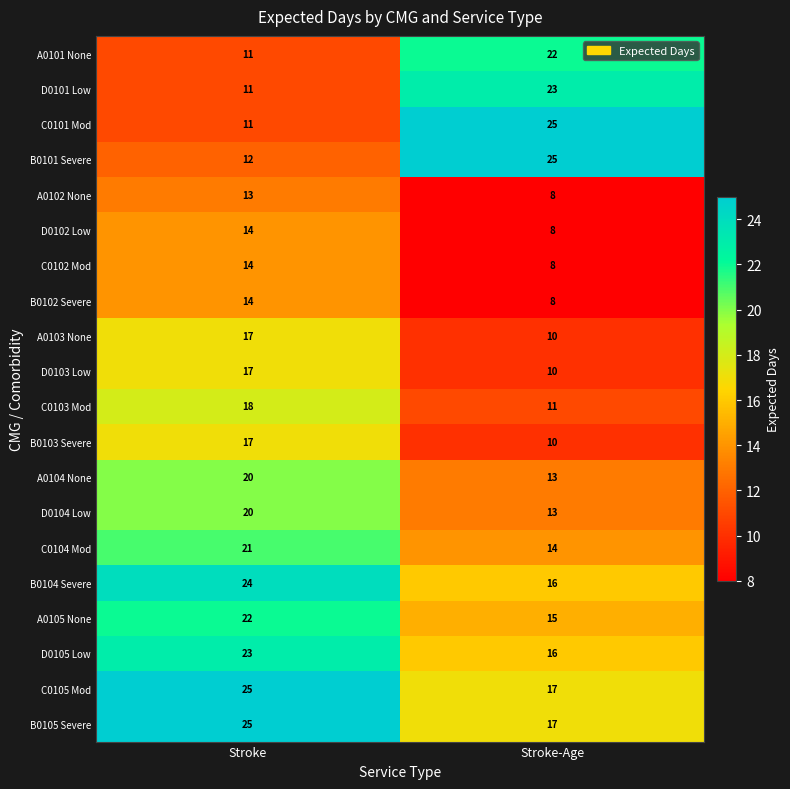

What is the sum of the C0104 Mod values at Stroke-Age and Stroke?

35